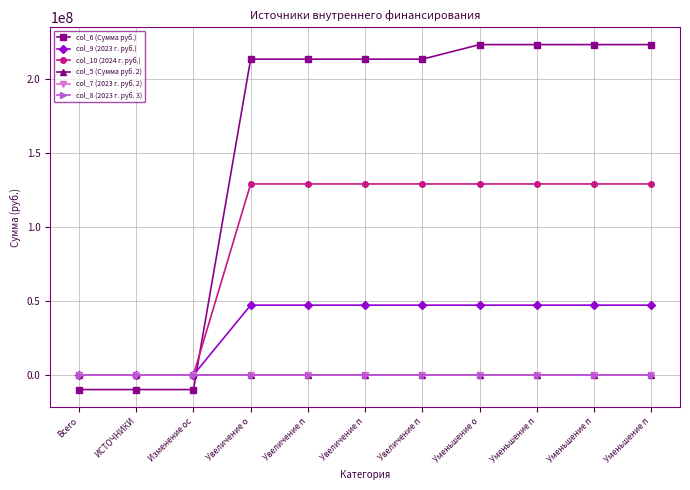

Does the chart have visible grid lines?

Yes